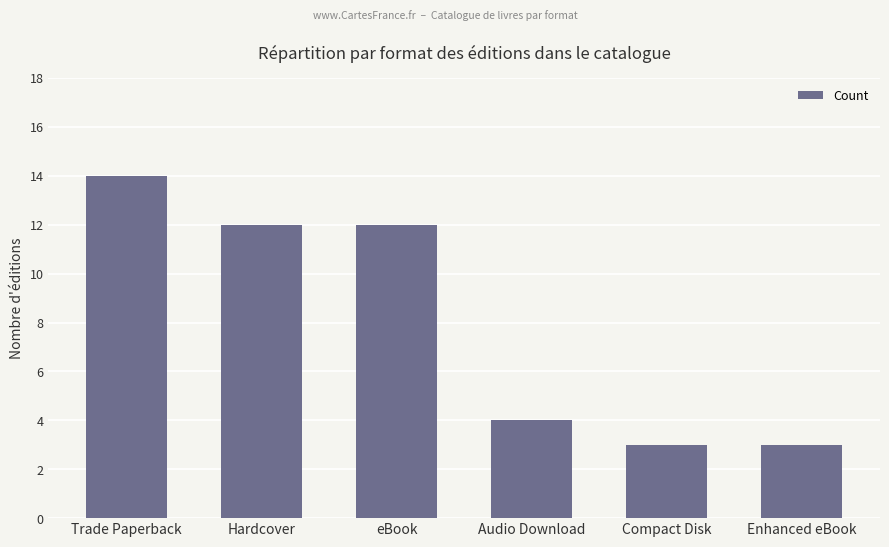

What is the label of the 3rd bar from the left?

eBook